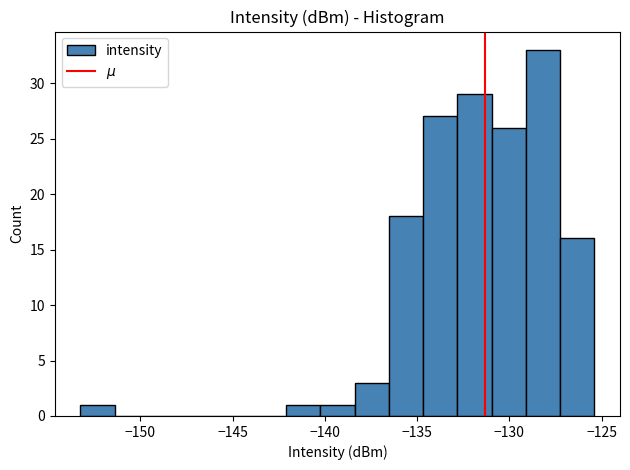

Around what value on the x-axis is the tallest bar? Give the approximate position of its centre, as read against the axis.

-128.0